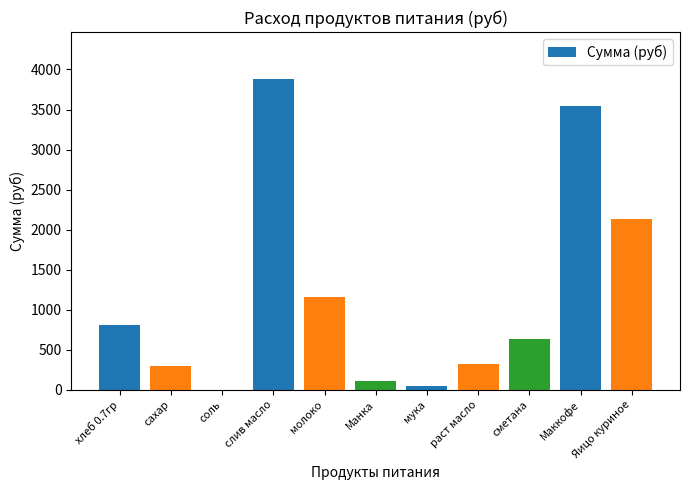

The value at молоко is 1164.7. True or false?

True